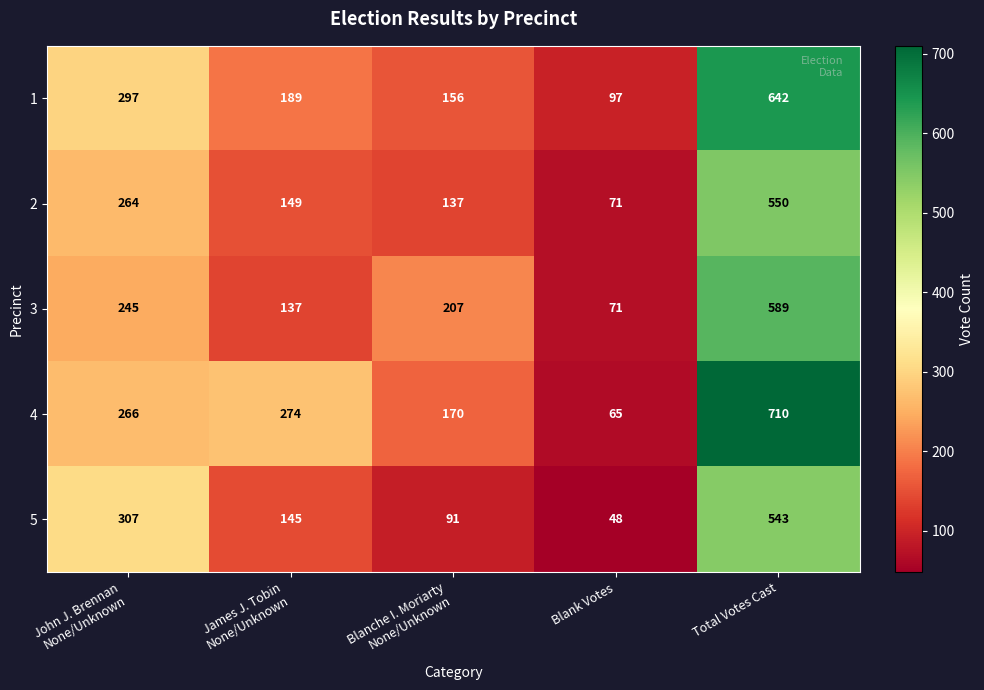

Reading right to left, extract all data points from this chart.

1: 642	97	156	189	297
2: 550	71	137	149	264
3: 589	71	207	137	245
4: 710	65	170	274	266
5: 543	48	91	145	307